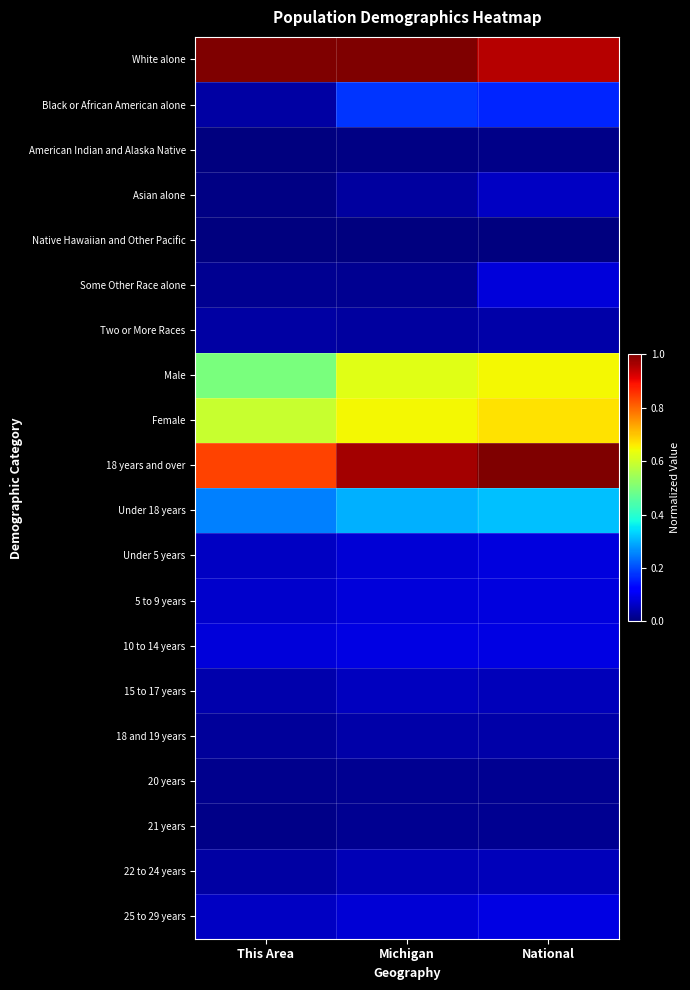

Reading left to right, transcribe all the data shown in this chart.

White alone: This Area=1.0	Michigan=1.0	National=1.0
Black or African American alone: This Area=0.0	Michigan=0.2	National=0.2
American Indian and Alaska Native: This Area=0.0	Michigan=0.0	National=0.0
Asian alone: This Area=0.0	Michigan=0.0	National=0.1
Native Hawaiian and Other Pacific: This Area=0.0	Michigan=0.0	National=0.0
Some Other Race alone: This Area=0.0	Michigan=0.0	National=0.1
Two or More Races: This Area=0.0	Michigan=0.0	National=0.0
Male: This Area=0.5	Michigan=0.6	National=0.6
Female: This Area=0.6	Michigan=0.6	National=0.7
18 years and over: This Area=0.8	Michigan=1.0	National=1.0
Under 18 years: This Area=0.3	Michigan=0.3	National=0.3
Under 5 years: This Area=0.1	Michigan=0.1	National=0.1
5 to 9 years: This Area=0.1	Michigan=0.1	National=0.1
10 to 14 years: This Area=0.1	Michigan=0.1	National=0.1
15 to 17 years: This Area=0.0	Michigan=0.1	National=0.1
18 and 19 years: This Area=0.0	Michigan=0.0	National=0.0
20 years: This Area=0.0	Michigan=0.0	National=0.0
21 years: This Area=0.0	Michigan=0.0	National=0.0
22 to 24 years: This Area=0.0	Michigan=0.0	National=0.1
25 to 29 years: This Area=0.1	Michigan=0.1	National=0.1